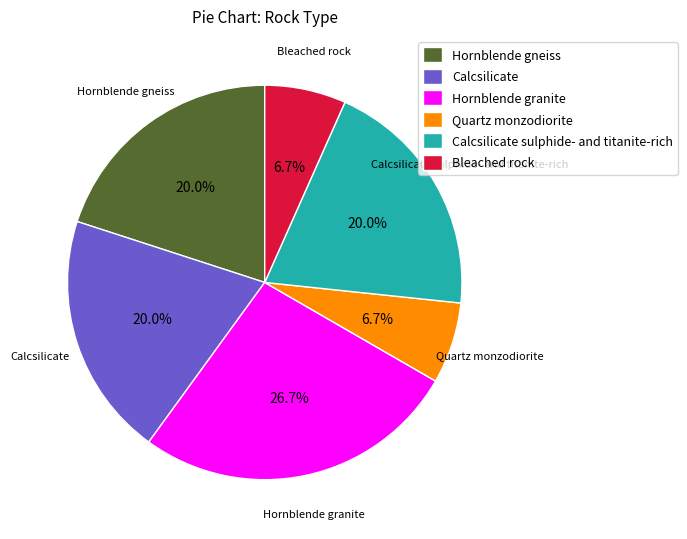

Count the number of slices in the pie.

6